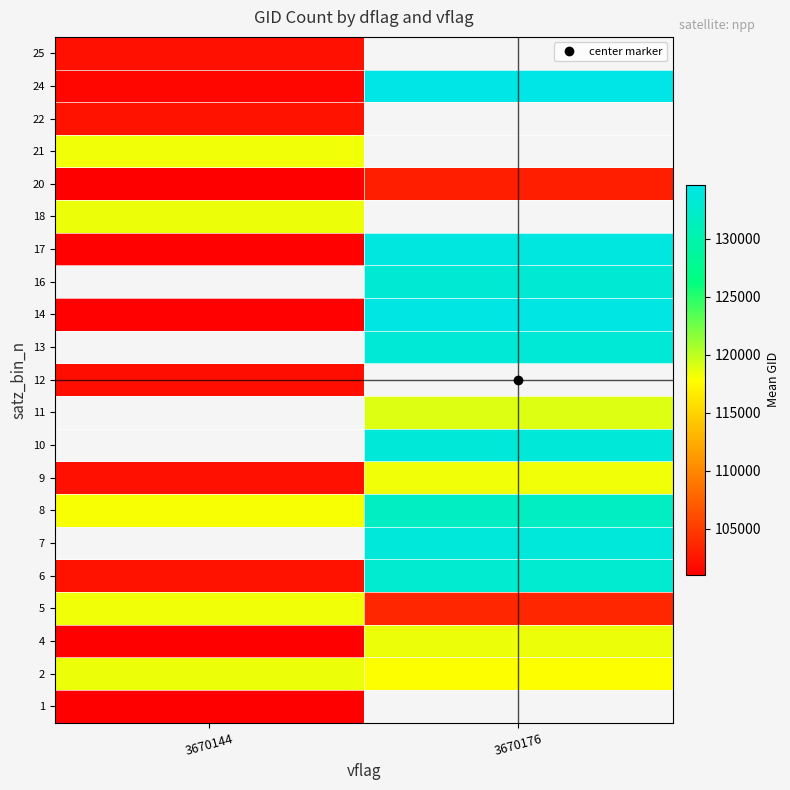

What is the sum of all 17 values?

235296.0